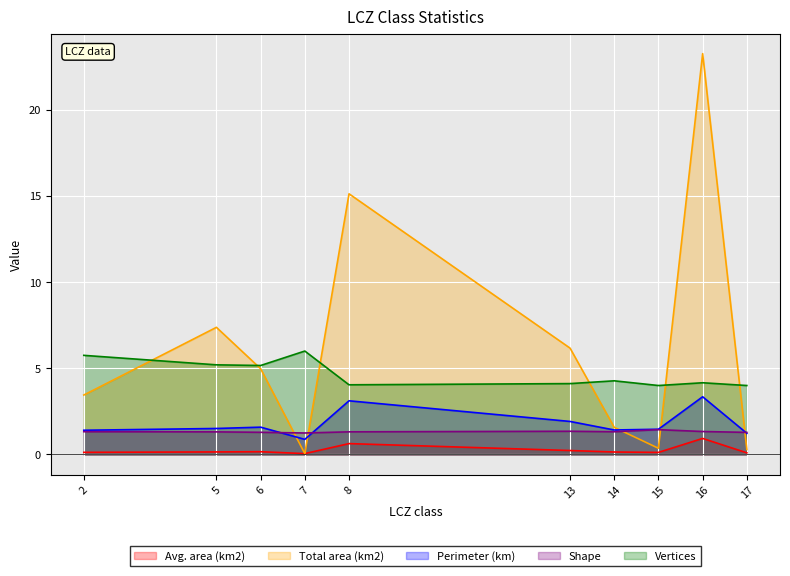

True or false: Perimeter (km) and Vertices cross at least once.

False